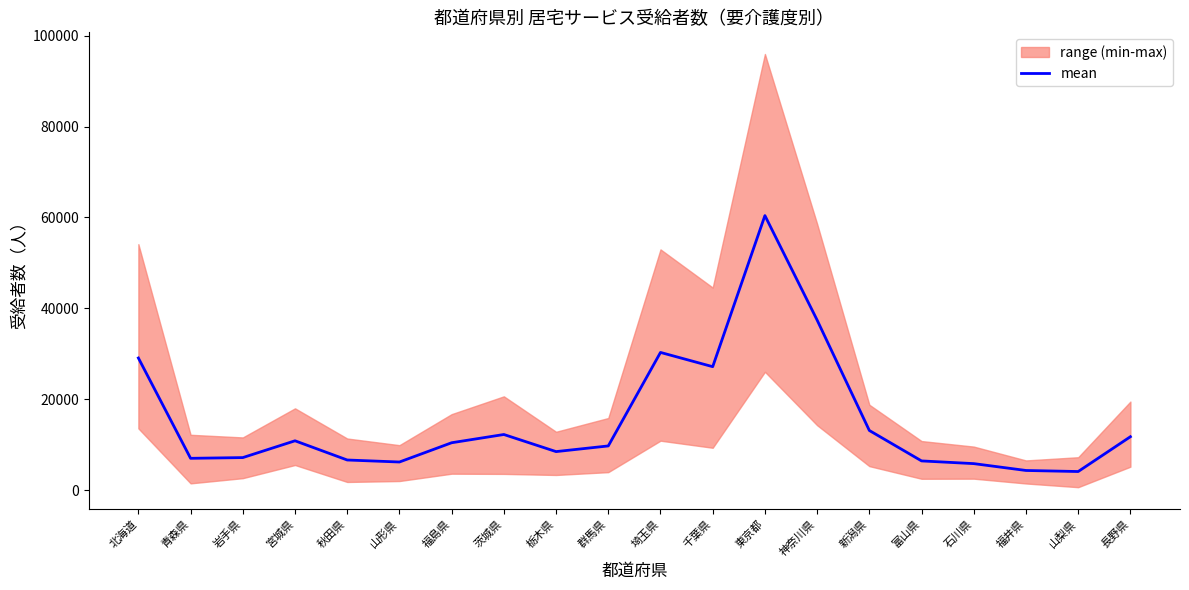

Reading right to left, what are all the values shown in this chart?

長野県=11755.0	山梨県=4093.8	福井県=4326.2	石川県=5833.6	富山県=6429.0	新潟県=13125.6	神奈川県=37418.0	東京都=60419.6	千葉県=27168.6	埼玉県=30304.0	群馬県=9726.4	栃木県=8480.0	茨城県=12242.6	福島県=10428.6	山形県=6189.2	秋田県=6630.6	宮城県=10857.8	岩手県=7161.4	青森県=7000.4	北海道=29080.6